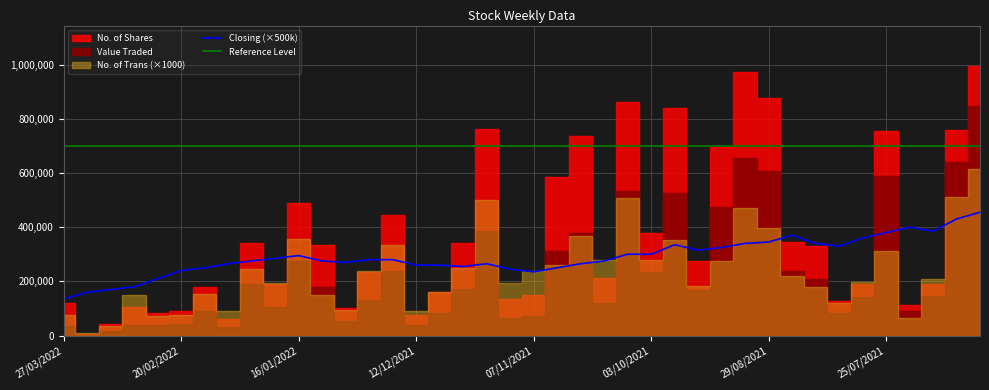

How many data points in No. of Shares are less than 276360?

20